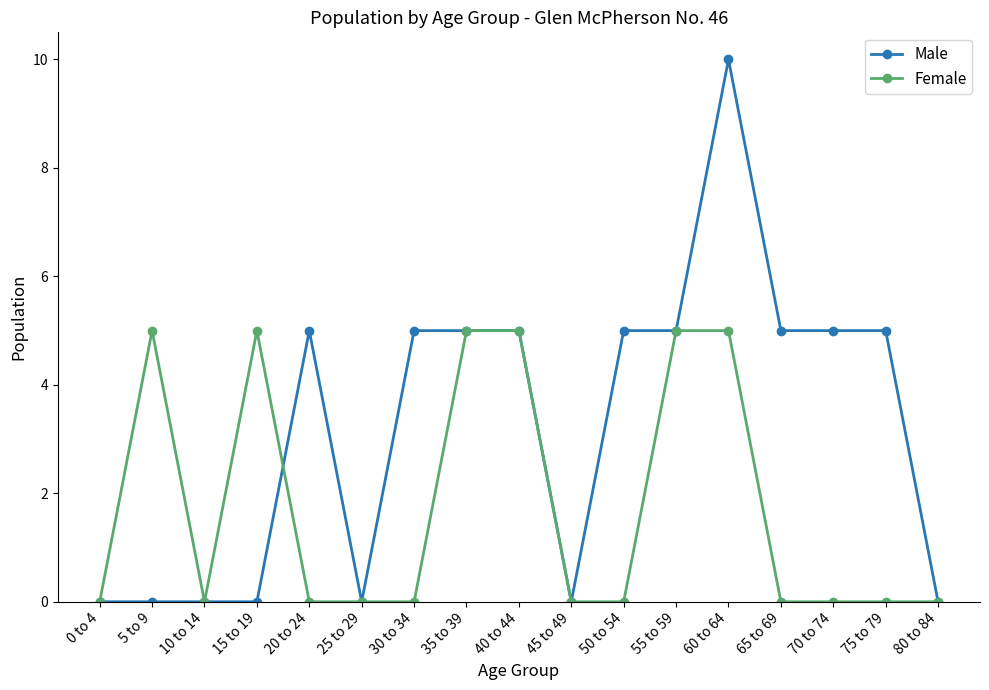

At which category is the sum across all series the highest?

60 to 64